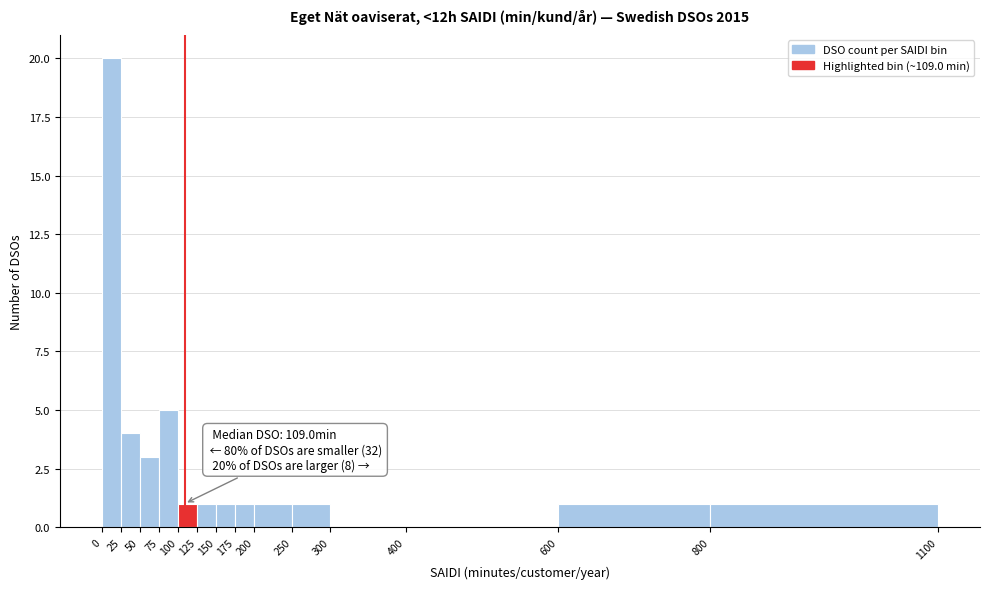

Which range on the x-axis has the tallest bar?

0 to 25